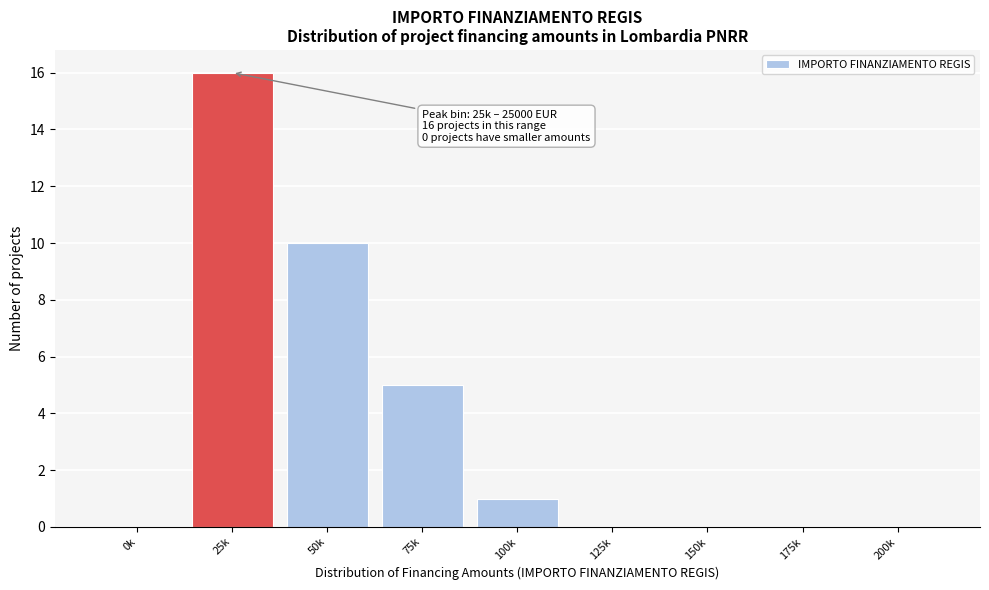

Reading left to right, what are all the values shown in this chart?

0k=0	25k=16	50k=10	75k=5	100k=1	125k=0	150k=0	175k=0	200k=0